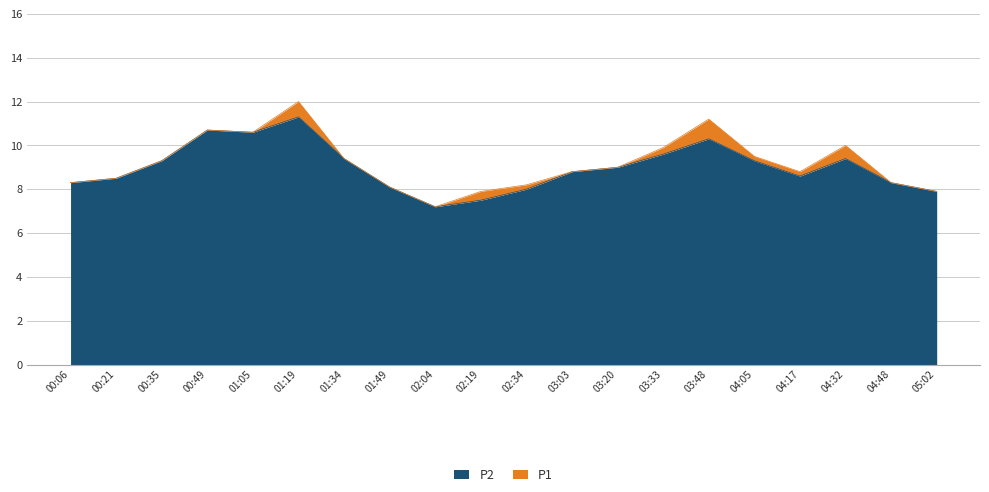

What is the label of the 14th point from the right?

01:34